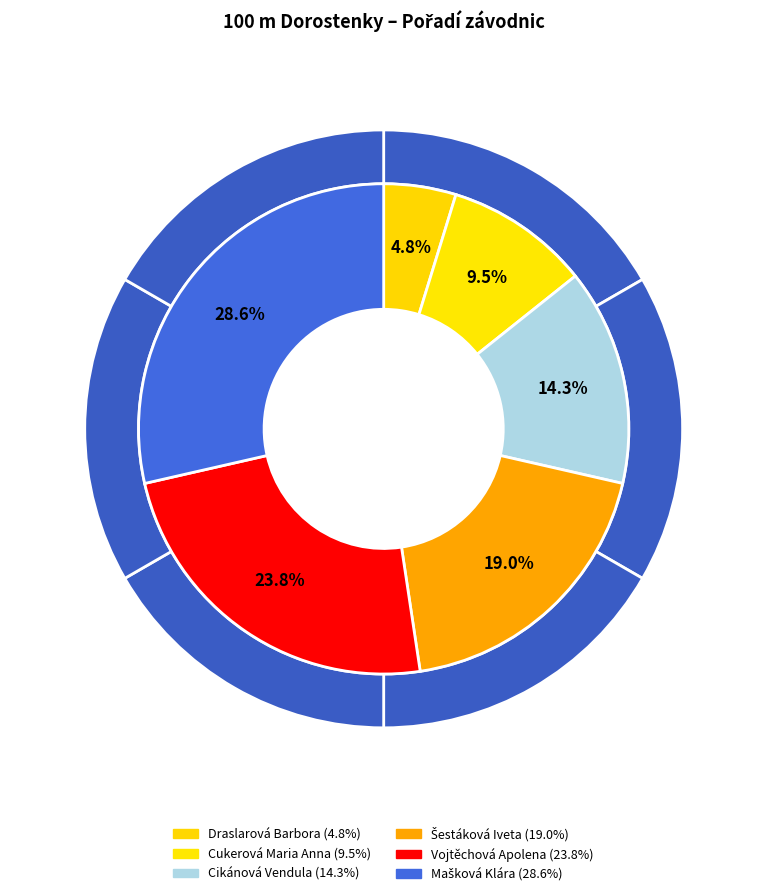

Does any single category account for the majority?

No